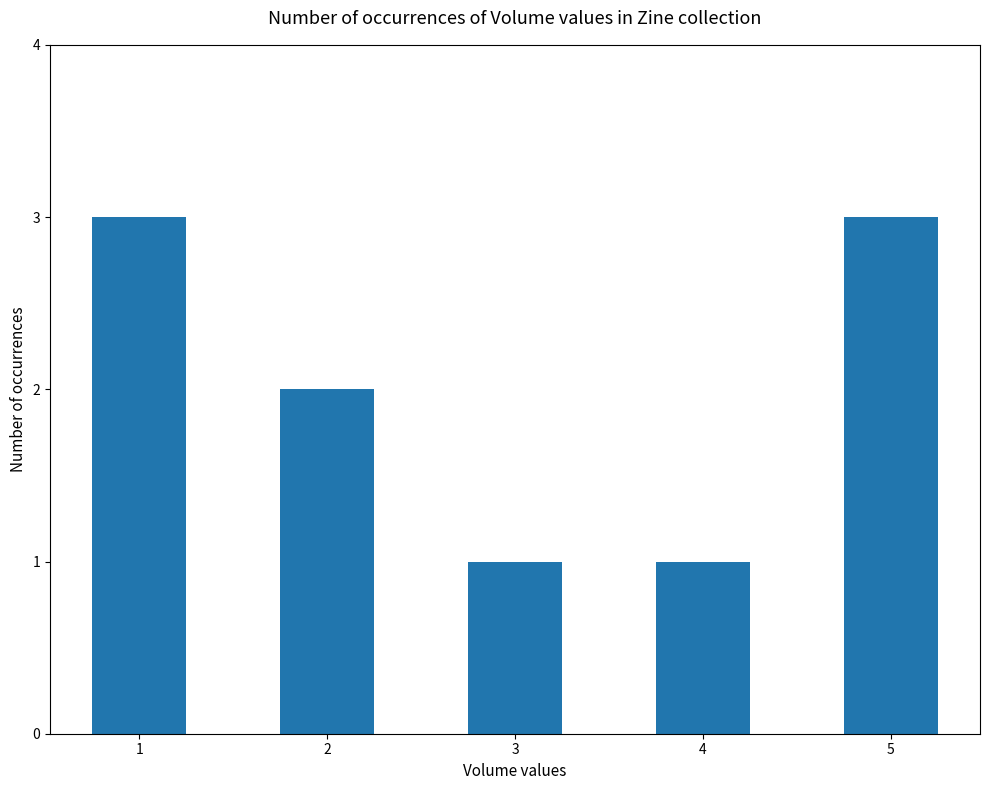

What is the average value?

2